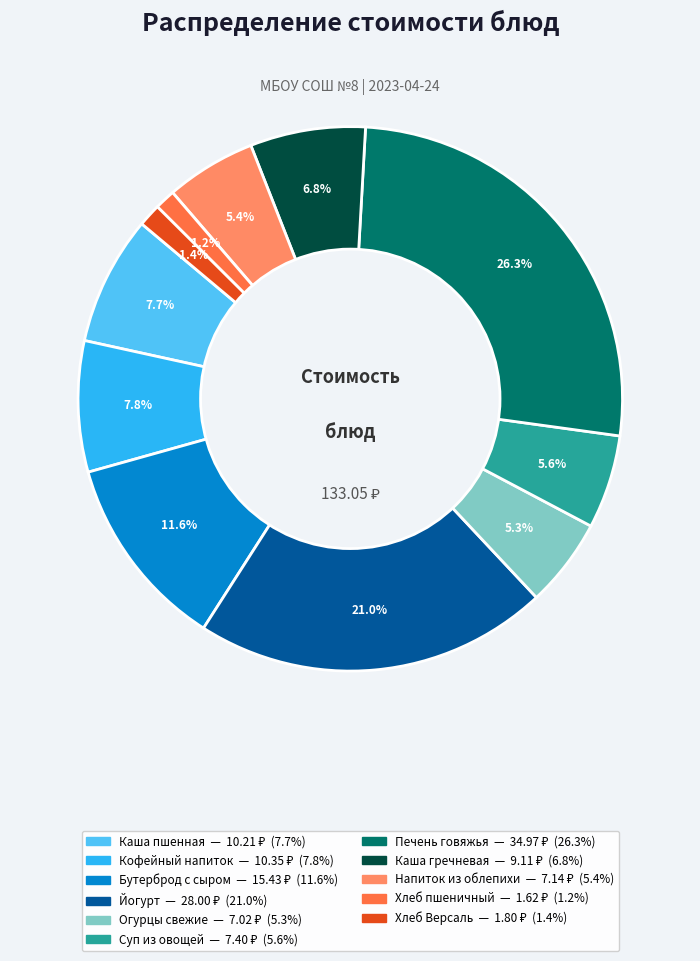

Is there any slice that represents more than half of the pie?

No